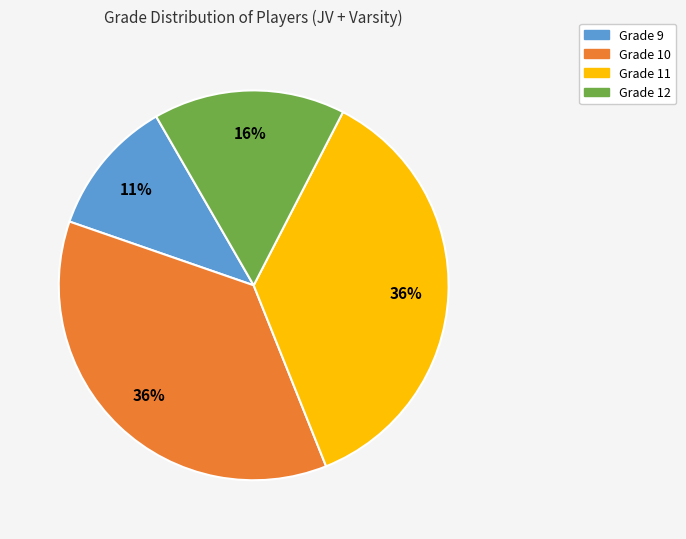

How many segments does this pie chart have?

4